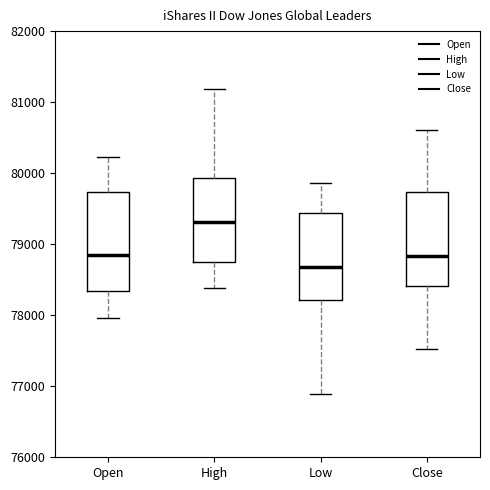

Where is the upper edge of the box for High on the y-axis? The values are not printed on the chart, so give them approximately, as read against the axis.

79900